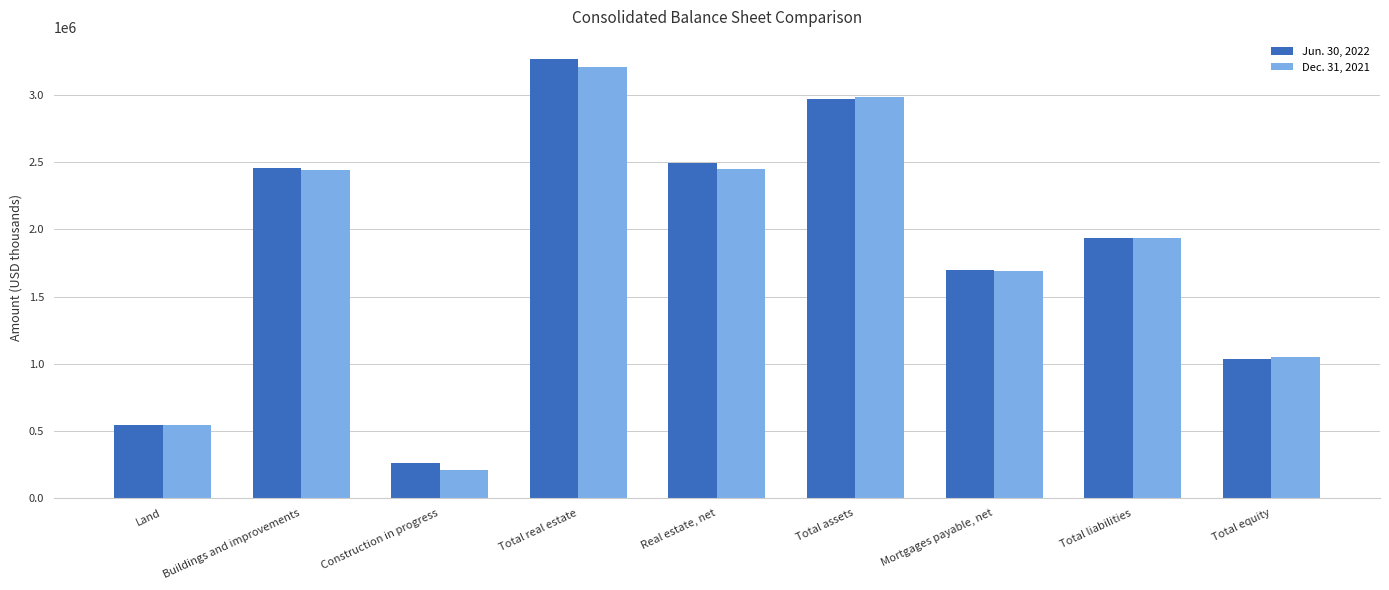

Which series changed the most between Buildings and improvements and Total assets?

Dec. 31, 2021